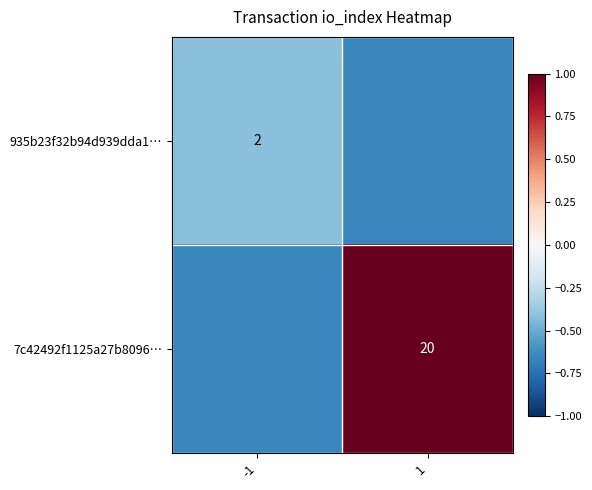

Is the value of 935b23f32b94d939dda1… at -1 greater than the value of 7c42492f1125a27b8096… at 1?

No